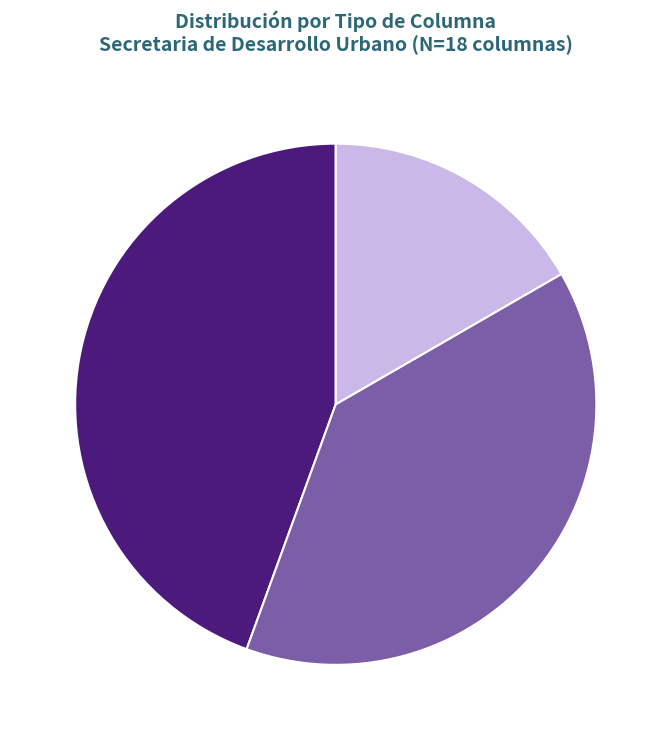

Which category has the biggest portion of the pie?

Tipo 2